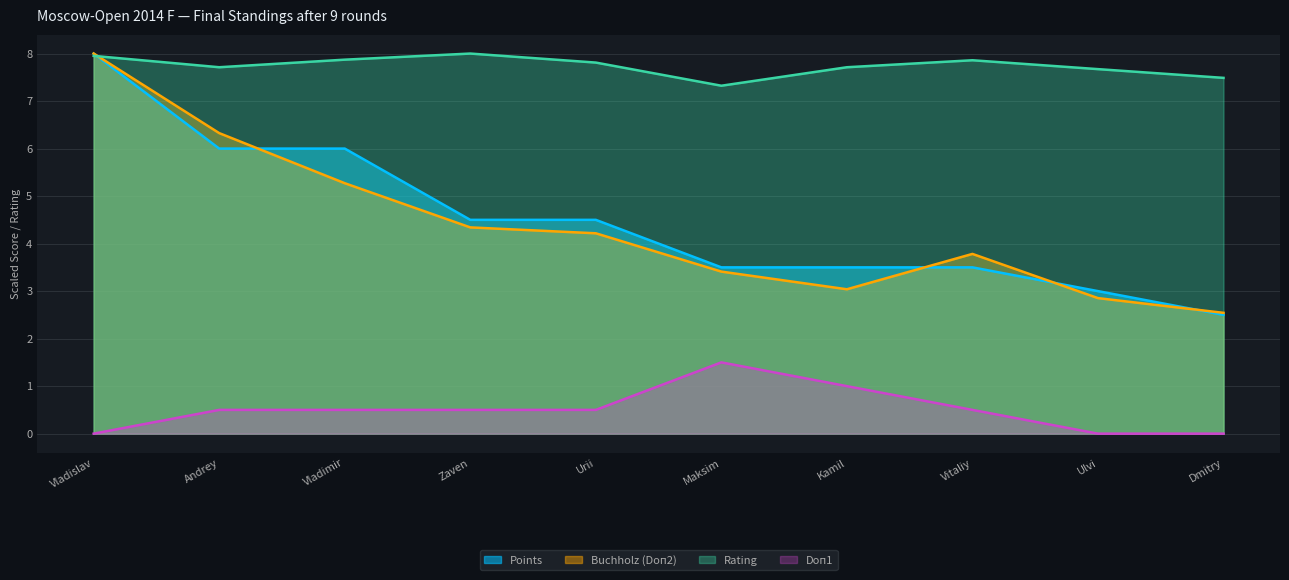

What position from the left is Vladislav?

1